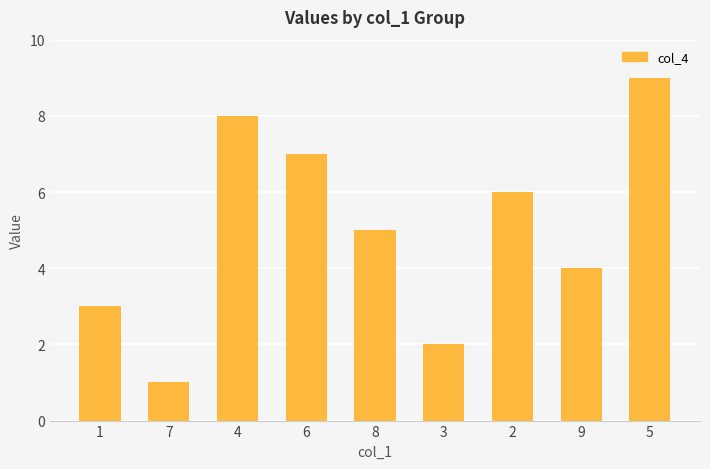

True or false: the data shows 1 at 3.

False